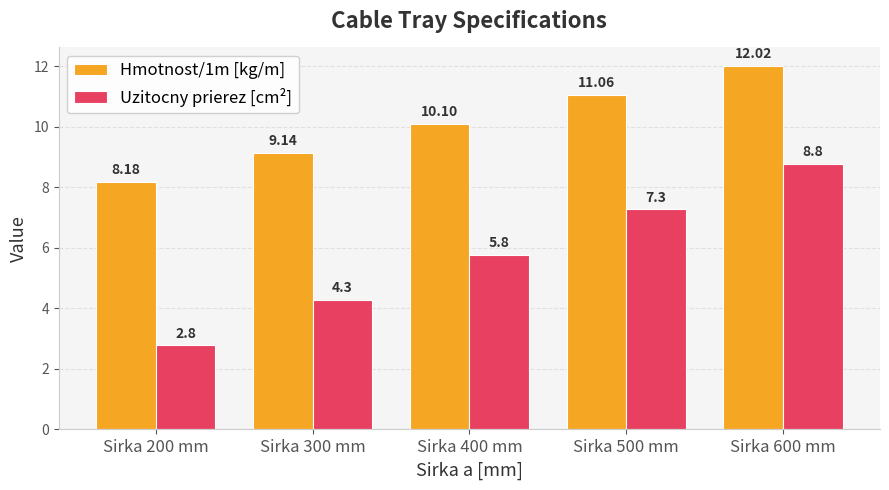

What position from the left is Sirka 400 mm?

3